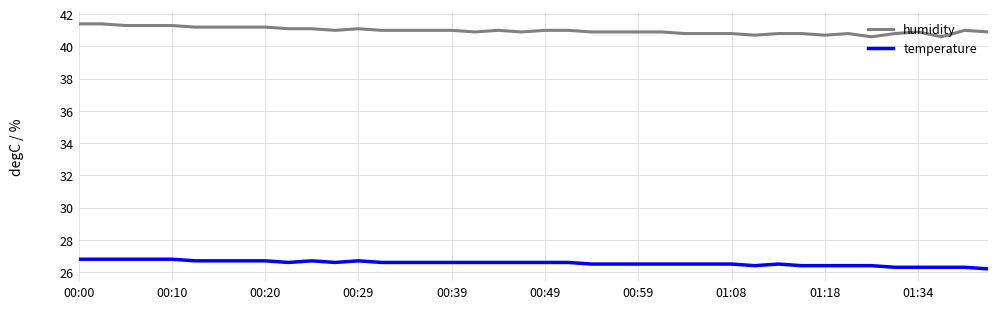

Reading left to right, list all the values displayed in this chart.

humidity: 41.4	41.4	41.3	41.3	41.3	41.2	41.2	41.2	41.2	41.1	41.1	41.0	41.1	41.0	41.0	41.0	41.0	40.9	41.0	40.9	41.0	41.0	40.9	40.9	40.9	40.9	40.8	40.8	40.8	40.7	40.8	40.8	40.7	40.8	40.6	40.8	40.9	40.6	41.0	40.9
temperature: 26.8	26.8	26.8	26.8	26.8	26.7	26.7	26.7	26.7	26.6	26.7	26.6	26.7	26.6	26.6	26.6	26.6	26.6	26.6	26.6	26.6	26.6	26.5	26.5	26.5	26.5	26.5	26.5	26.5	26.4	26.5	26.4	26.4	26.4	26.4	26.3	26.3	26.3	26.3	26.2